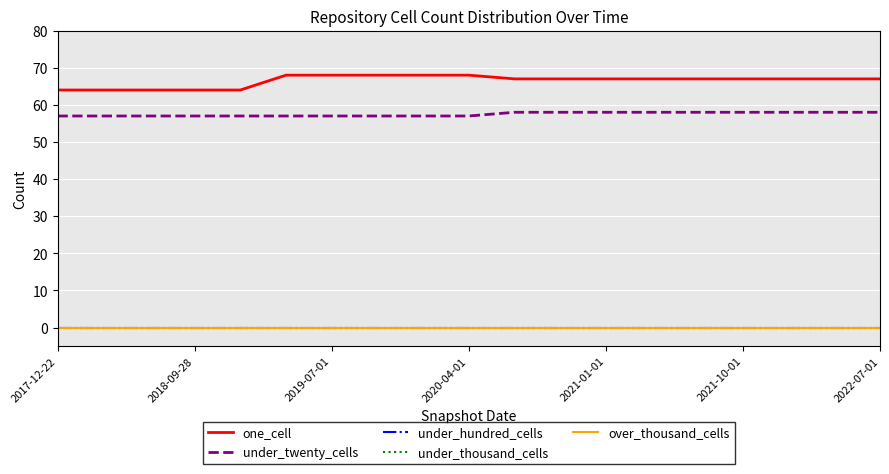

Reading left to right, extract all data points from this chart.

one_cell: 64	64	64	64	64	68	68	68	68	68	67	67	67	67	67	67	67	67	67
under_twenty_cells: 57	57	57	57	57	57	57	57	57	57	58	58	58	58	58	58	58	58	58
under_hundred_cells: 0	0	0	0	0	0	0	0	0	0	0	0	0	0	0	0	0	0	0
under_thousand_cells: 0	0	0	0	0	0	0	0	0	0	0	0	0	0	0	0	0	0	0
over_thousand_cells: 0	0	0	0	0	0	0	0	0	0	0	0	0	0	0	0	0	0	0